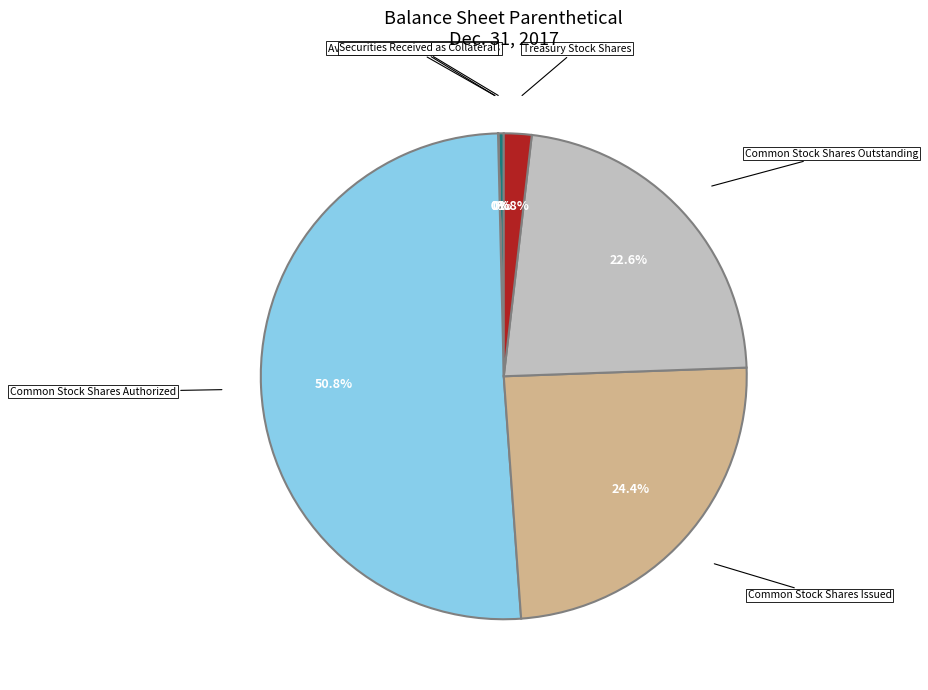

Is there any slice that represents more than half of the pie?

Yes